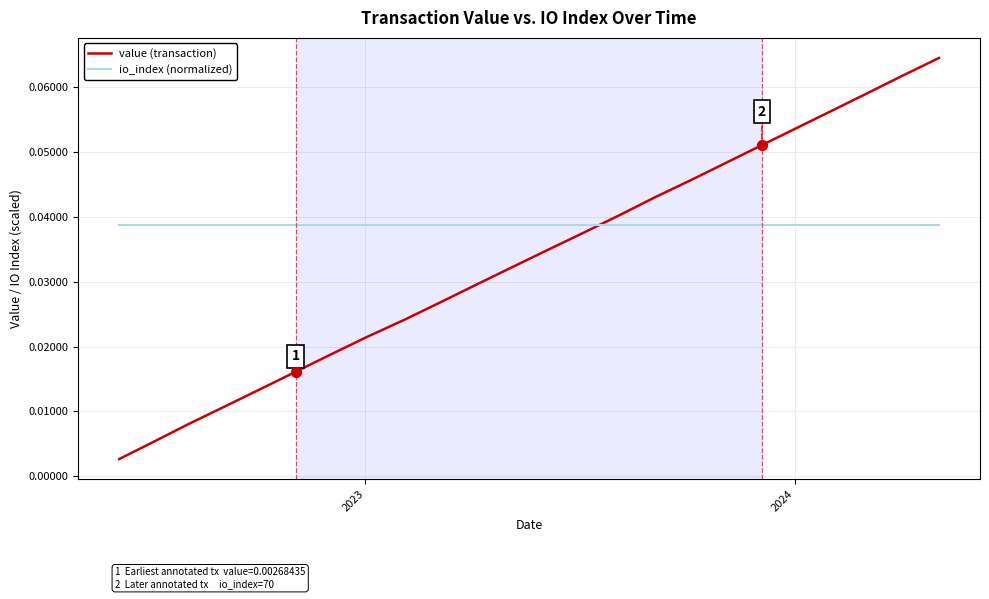

Which series has the largest range (max minus min)?

value (transaction)